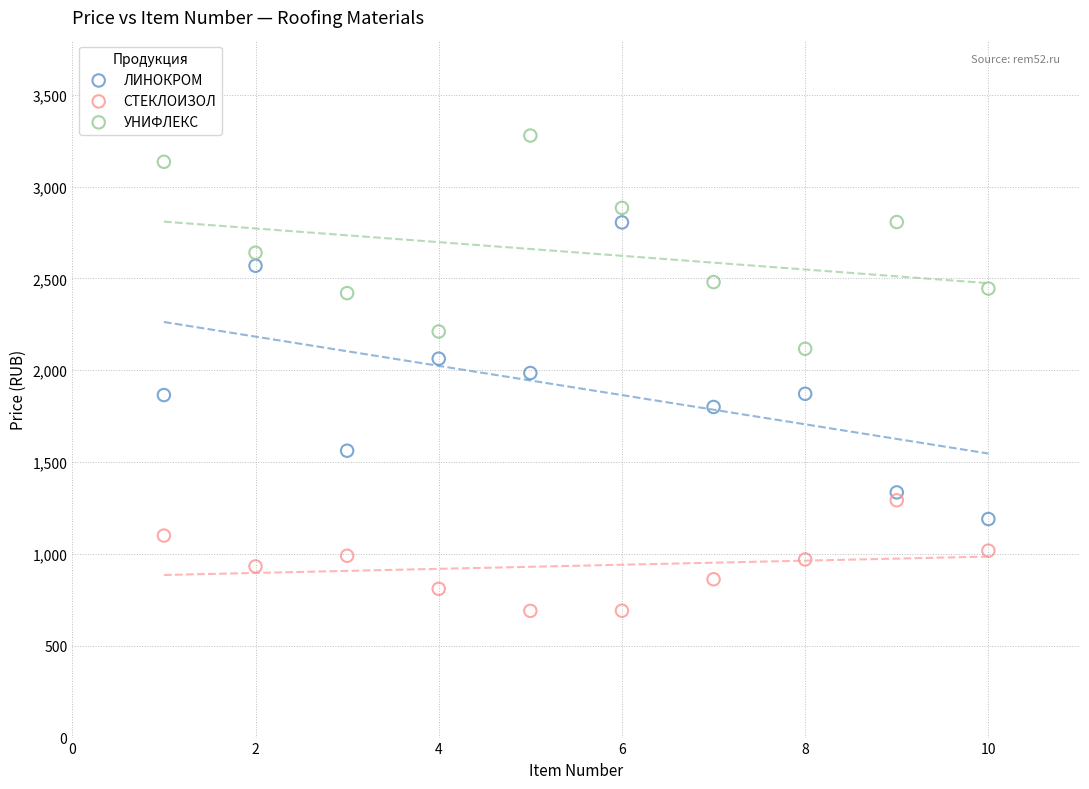

Which series has the largest Y range (max minus min)?

ЛИНОКРОМ